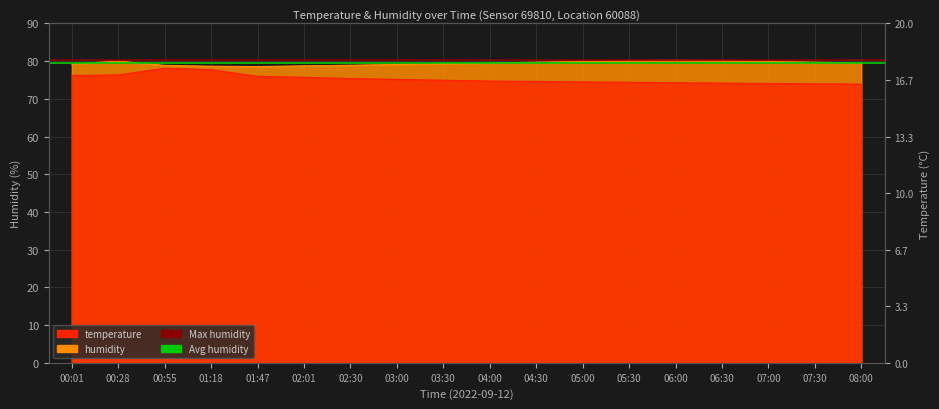

True or false: humidity has more than 2 interior local peaks.

False